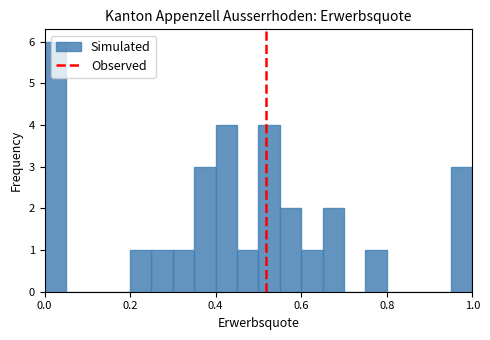

Around what value on the x-axis is the tallest bar? Give the approximate position of its centre, as read against the axis.

0.02